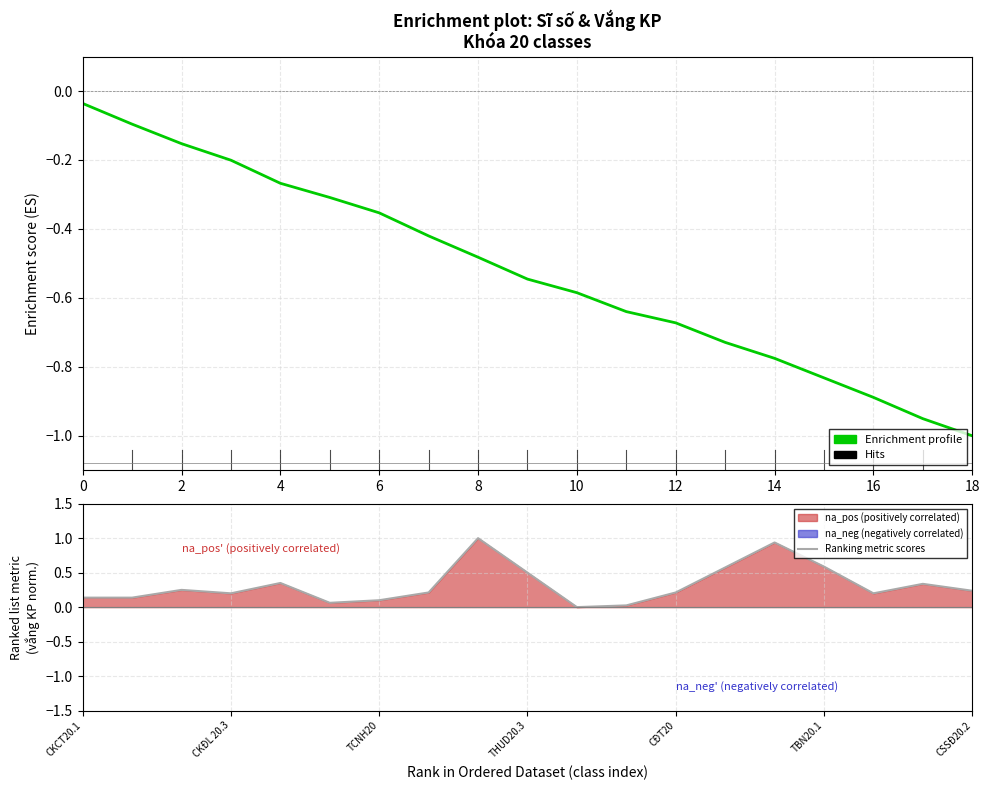

What is the greatest value displayed?

1.0